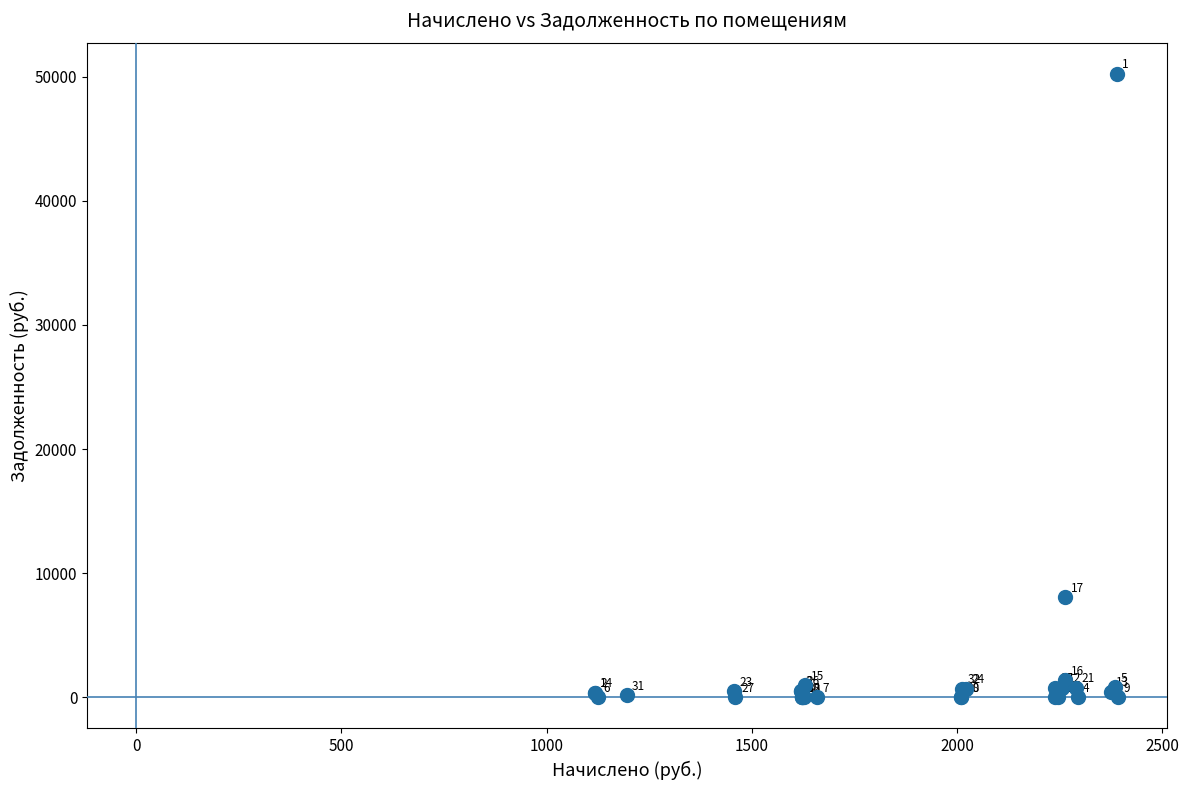

What Y value in the scatter plot is closest to 25113?

8053.7